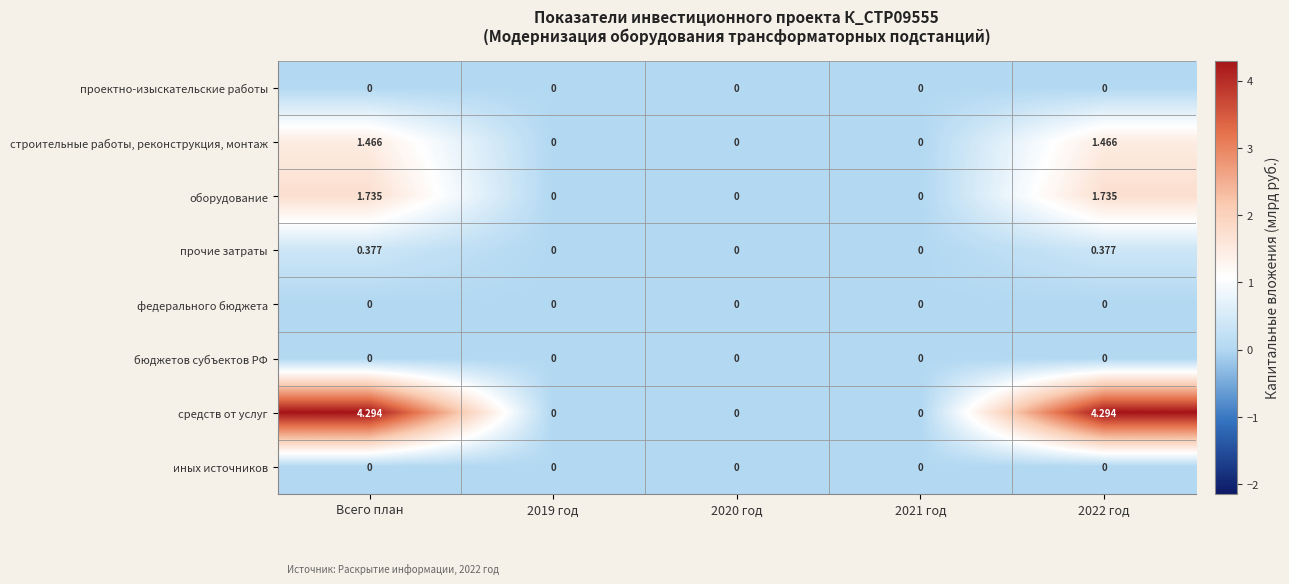

Is the value of федерального бюджета at 2020 год greater than the value of средств от услуг at Всего план?

No